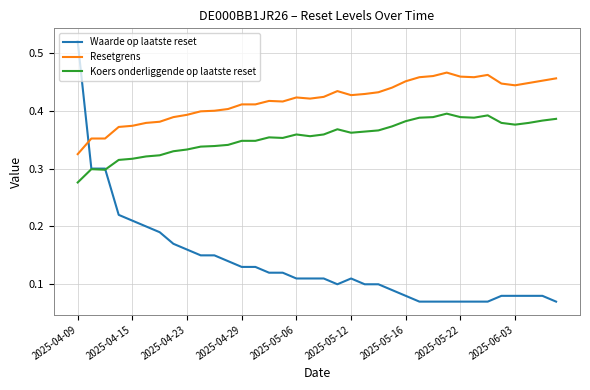

Which series ends up on top after the final intersection of Resetgrens and Waarde op laatste reset?

Resetgrens